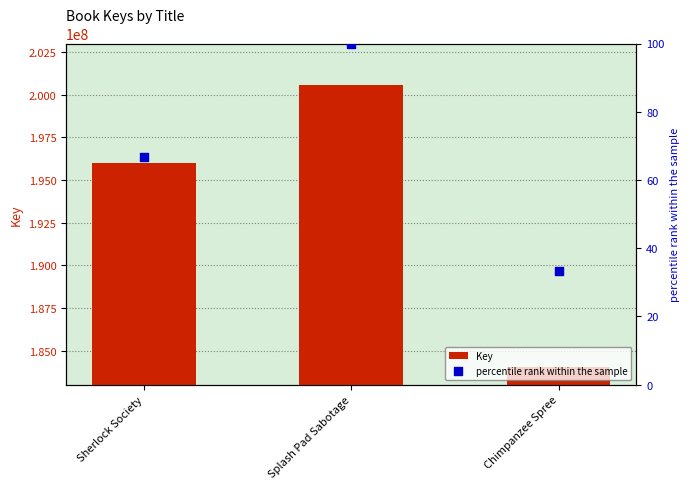

Which series reaches the maximum Y coordinate?

Key